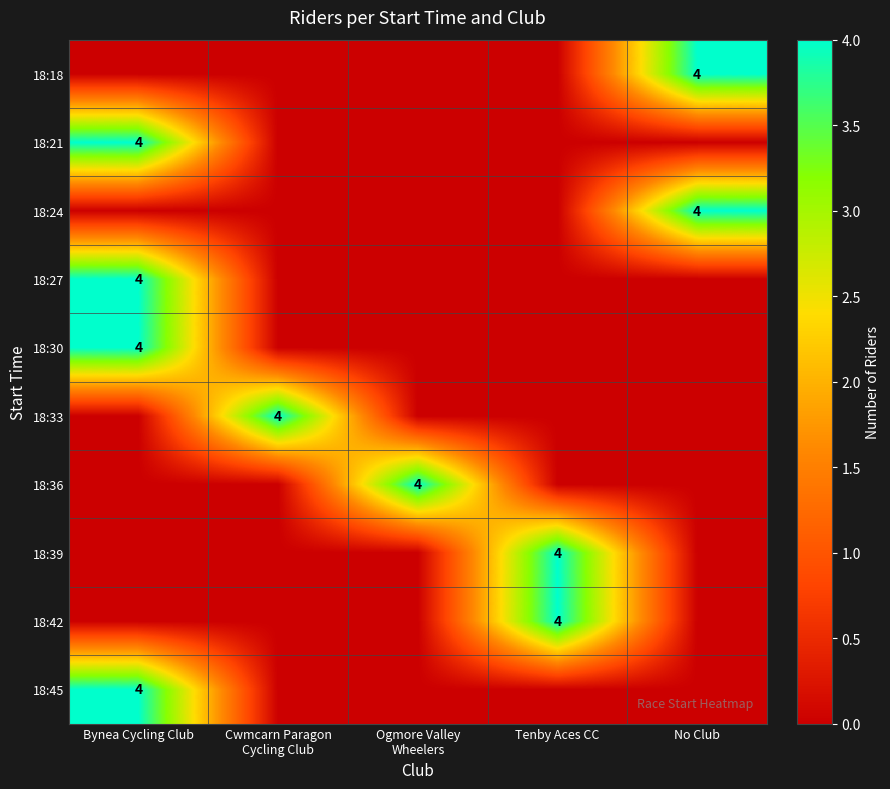

The 18:27 series shows 2 at Bynea Cycling Club. True or false?

False